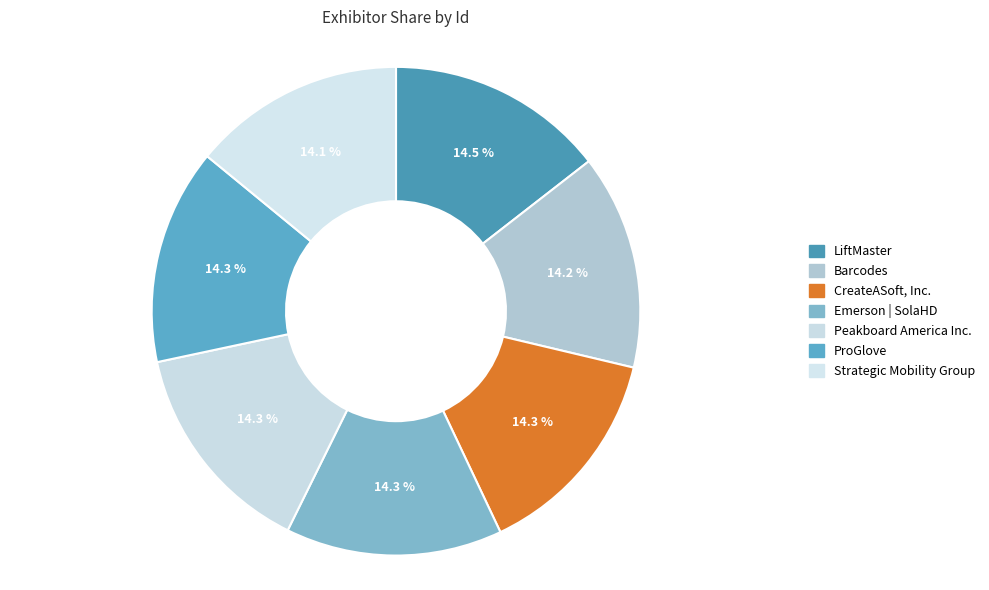

What percentage is the Strategic Mobility Group slice, to the nearest percent?

14%